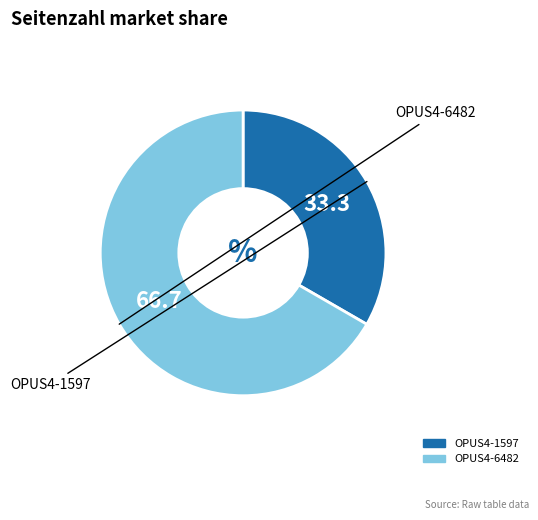

Is the sum of OPUS4-6482 and OPUS4-1597 greater than half?

Yes